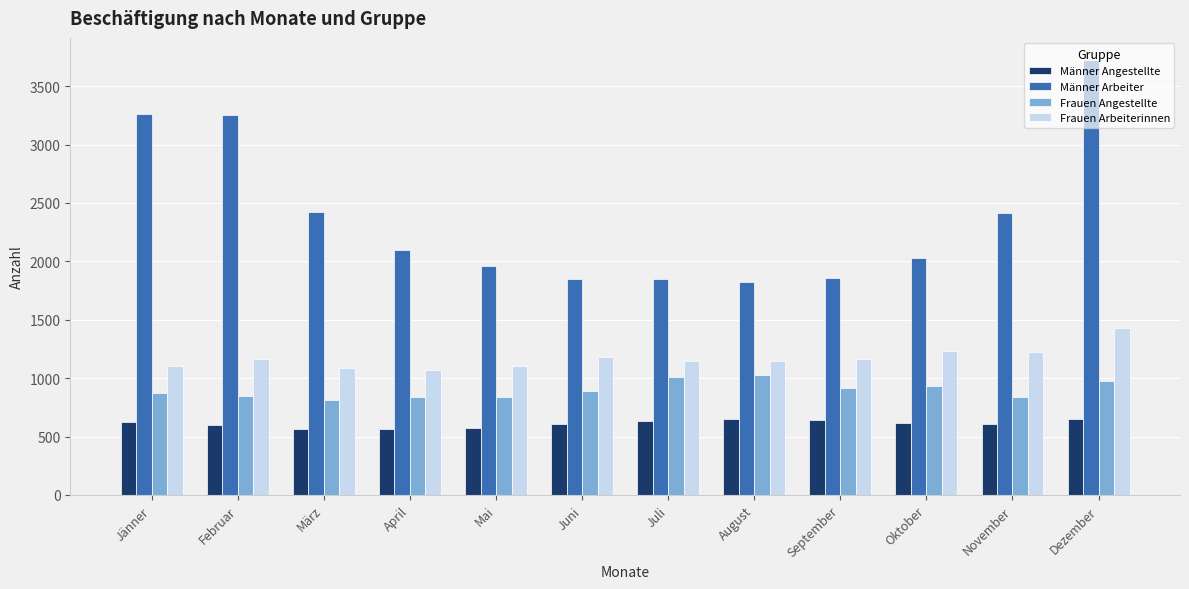

What is the total value across all series at Juni?

4528